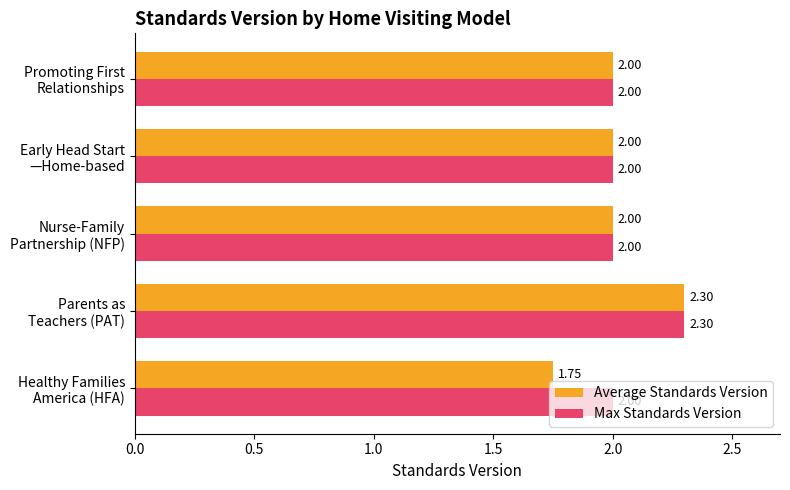

Rank the series by their average value, from lowest to highest.

Average Standards Version, Max Standards Version